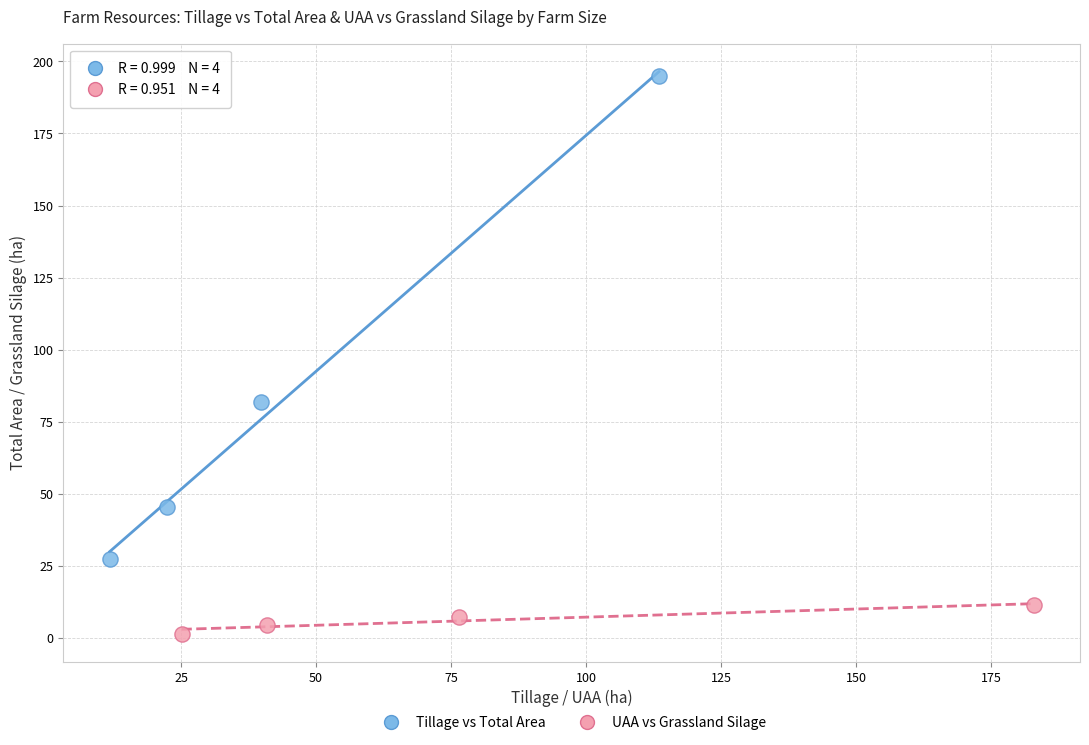

Which series contains the lowest Y value?

UAA vs Grassland Silage